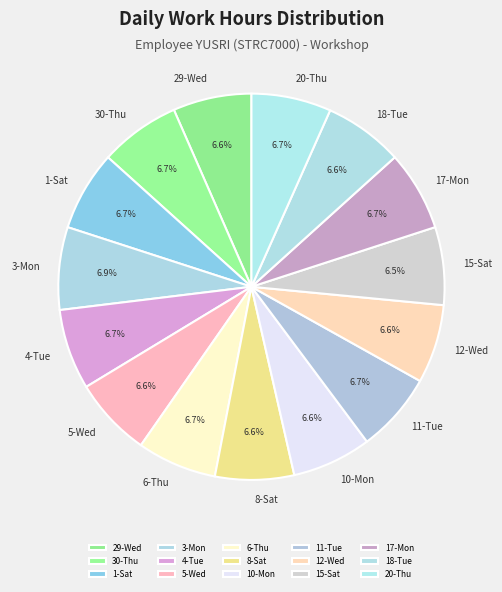

What is the ratio of the value at 15-Sat to the value at 17-Mon?

1.0